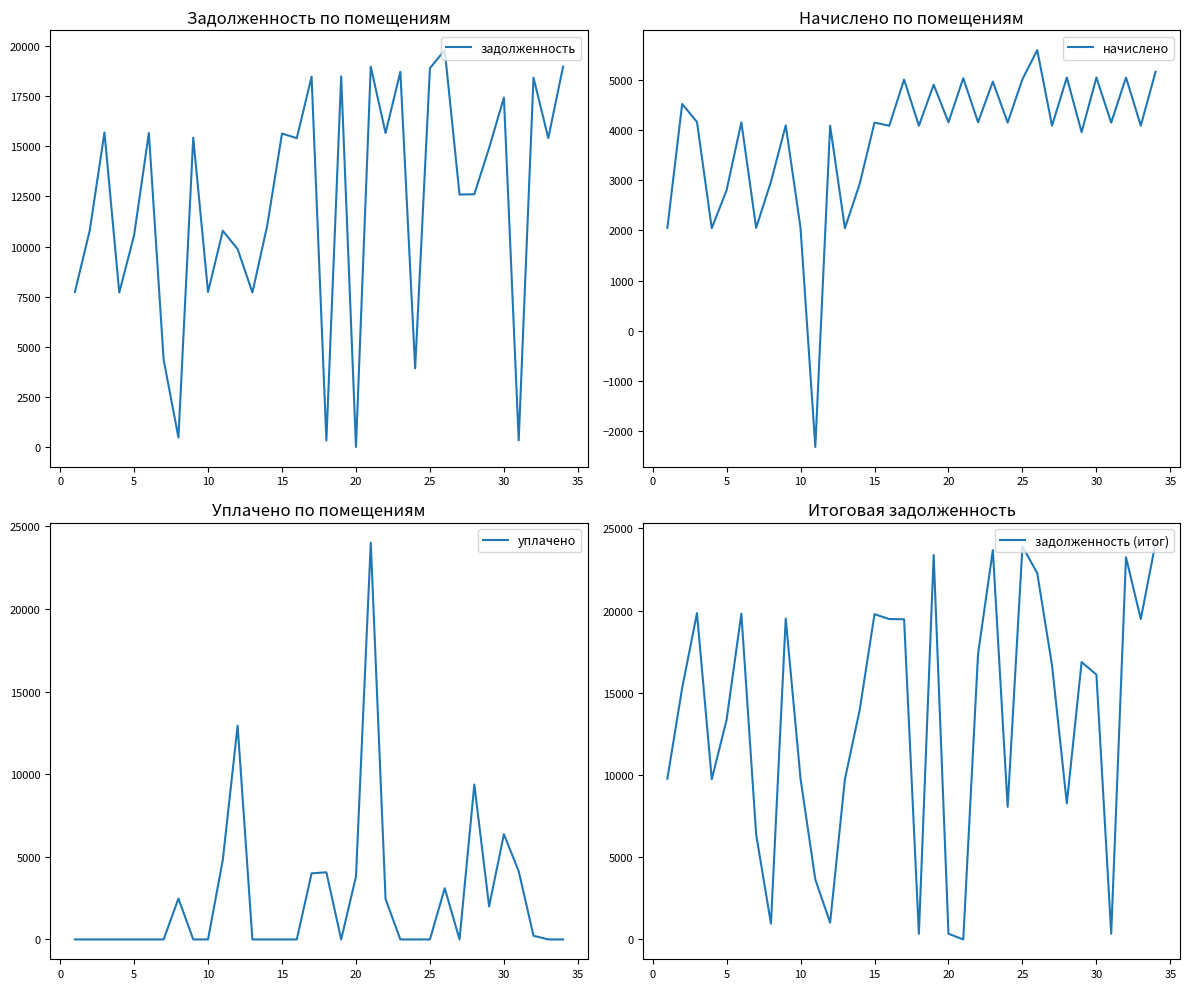

What is the highest value of the задолженность series?

19798.3